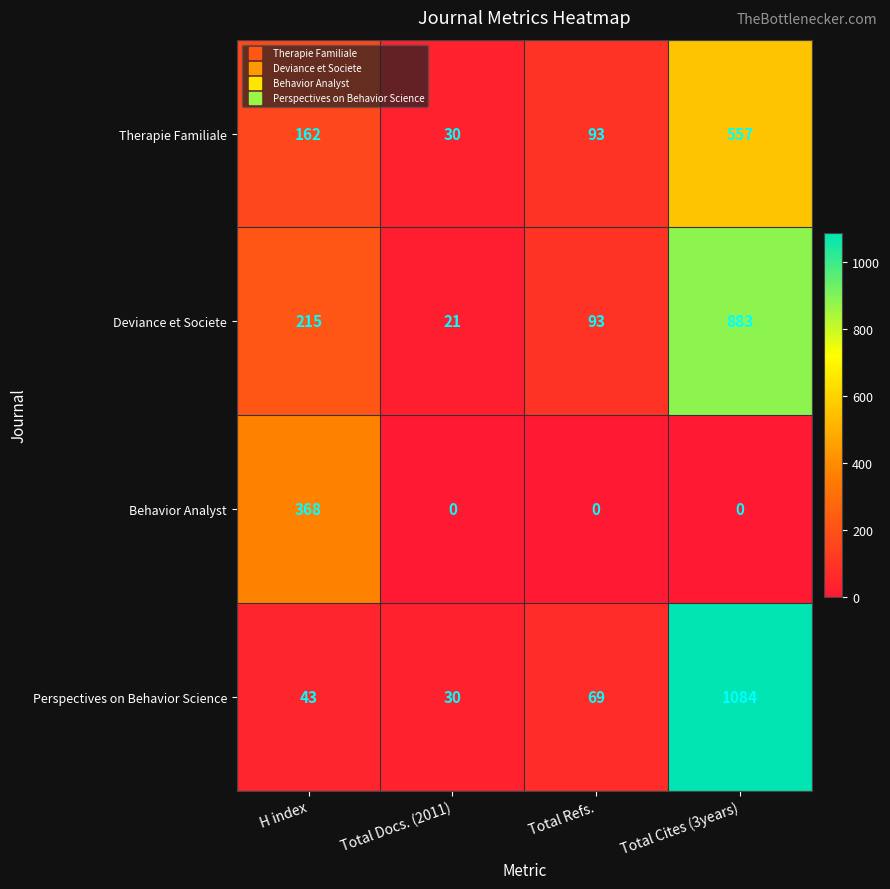

What is the average value of the Behavior Analyst series?

92